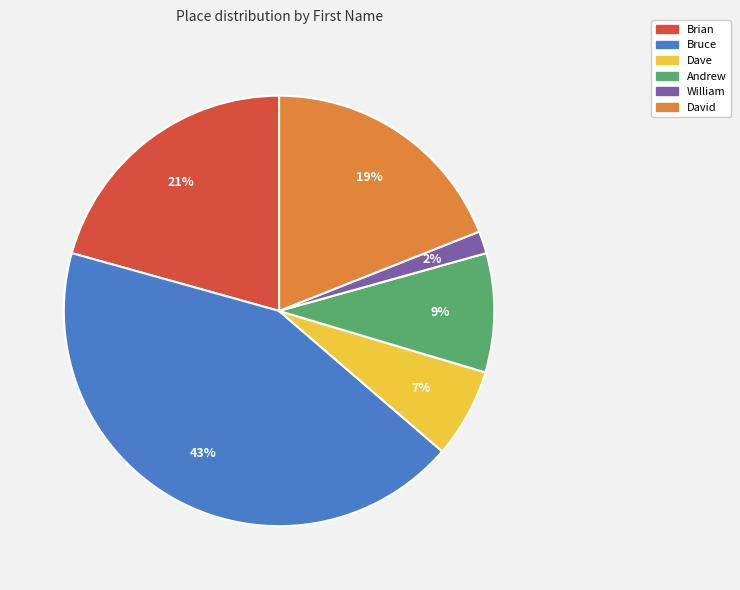

To the nearest percent, what portion does Dave represent?

7%